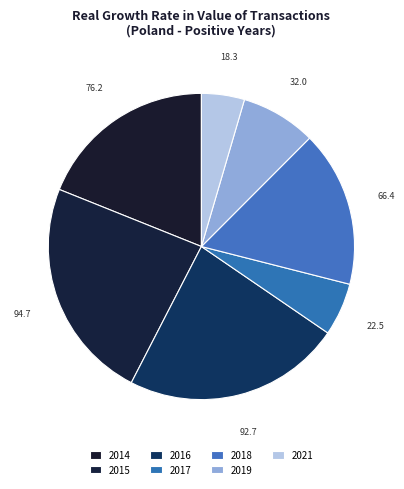

How many segments does this pie chart have?

7